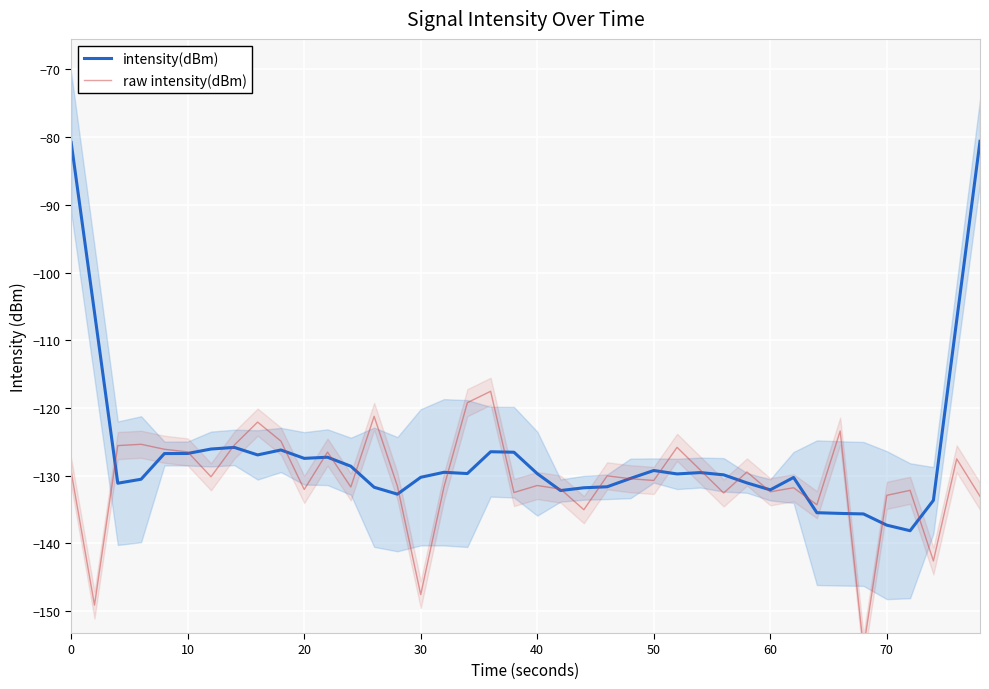

What is the lowest value of the intensity(dBm) series?

-138.1